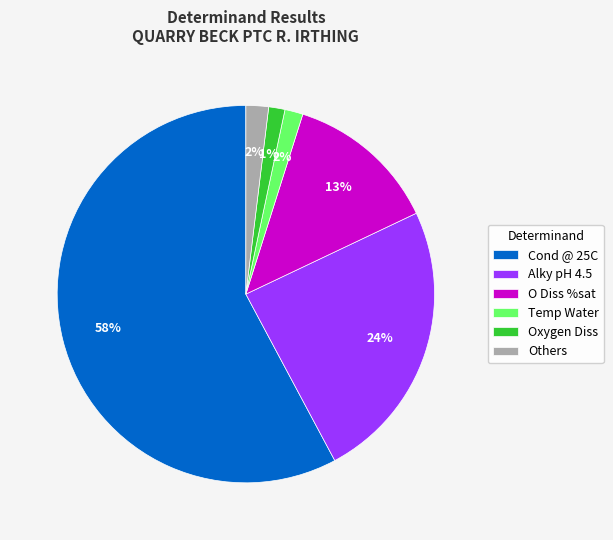

Combined, do Others and Cond @ 25C account for over 50%?

Yes